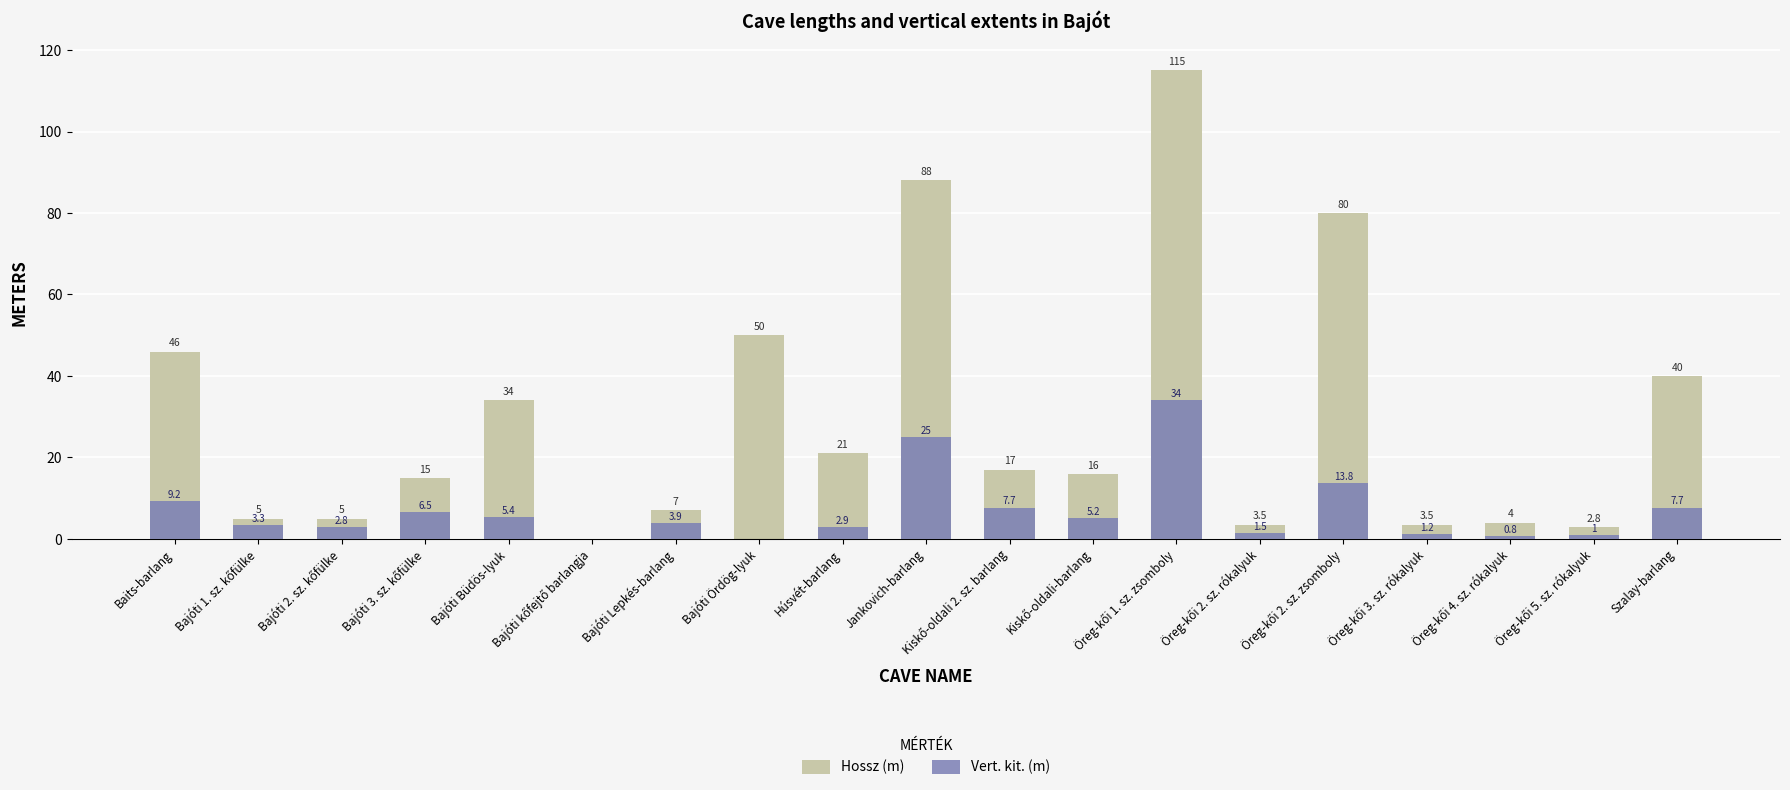

Reading right to left, extract all data points from this chart.

Hossz (m): Szalay-barlang=40.0	Öreg-kői 5. sz. rókalyuk=2.8	Öreg-kői 4. sz. rókalyuk=4.0	Öreg-kői 3. sz. rókalyuk=3.5	Öreg-kői 2. sz. zsomboly=80.0	Öreg-kői 2. sz. rókalyuk=3.5	Öreg-kői 1. sz. zsomboly=115.0	Kiskő-oldali-barlang=16.0	Kiskő-oldali 2. sz. barlang=17.0	Jankovich-barlang=88.0	Húsvét-barlang=21.0	Bajóti Ördög-lyuk=50.0	Bajóti Lepkés-barlang=7.0	Bajóti kőfejtő barlangja=0.0	Bajóti Büdös-lyuk=34.0	Bajóti 3. sz. kőfülke=15.0	Bajóti 2. sz. kőfülke=5.0	Bajóti 1. sz. kőfülke=5.0	Baits-barlang=46.0
Vert. kit. (m): Szalay-barlang=7.7	Öreg-kői 5. sz. rókalyuk=1.0	Öreg-kői 4. sz. rókalyuk=0.8	Öreg-kői 3. sz. rókalyuk=1.2	Öreg-kői 2. sz. zsomboly=13.8	Öreg-kői 2. sz. rókalyuk=1.5	Öreg-kői 1. sz. zsomboly=34.0	Kiskő-oldali-barlang=5.2	Kiskő-oldali 2. sz. barlang=7.7	Jankovich-barlang=25.0	Húsvét-barlang=2.9	Bajóti Ördög-lyuk=0.0	Bajóti Lepkés-barlang=3.9	Bajóti kőfejtő barlangja=0.0	Bajóti Büdös-lyuk=5.4	Bajóti 3. sz. kőfülke=6.5	Bajóti 2. sz. kőfülke=2.8	Bajóti 1. sz. kőfülke=3.3	Baits-barlang=9.2